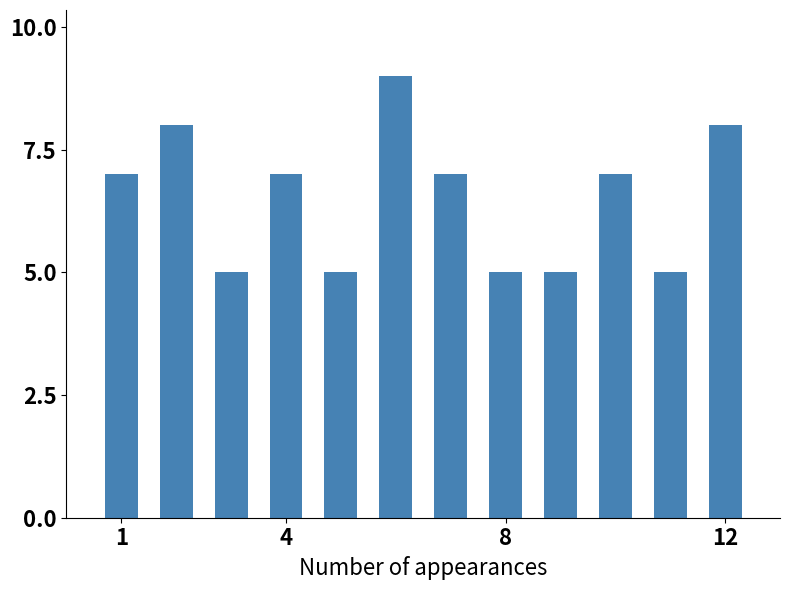

What is the sum of all values?

78